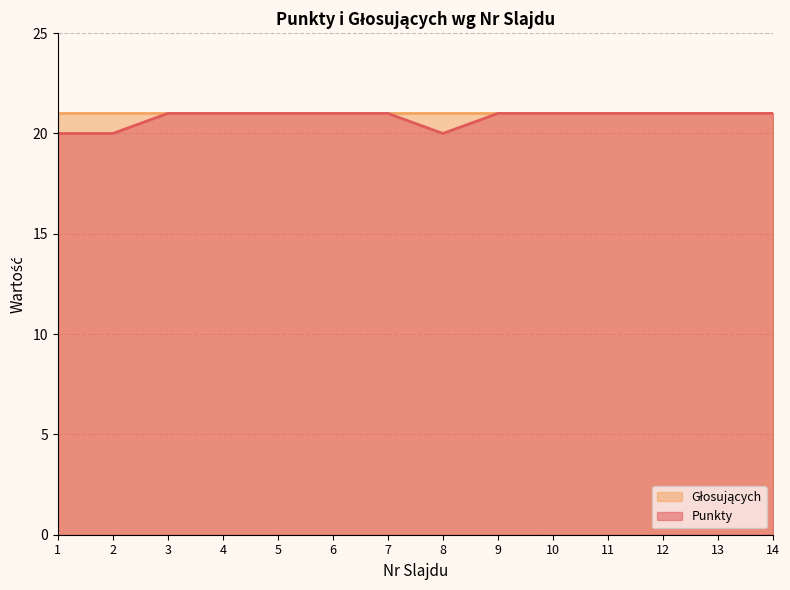

At which label is the value closest to 20?

1